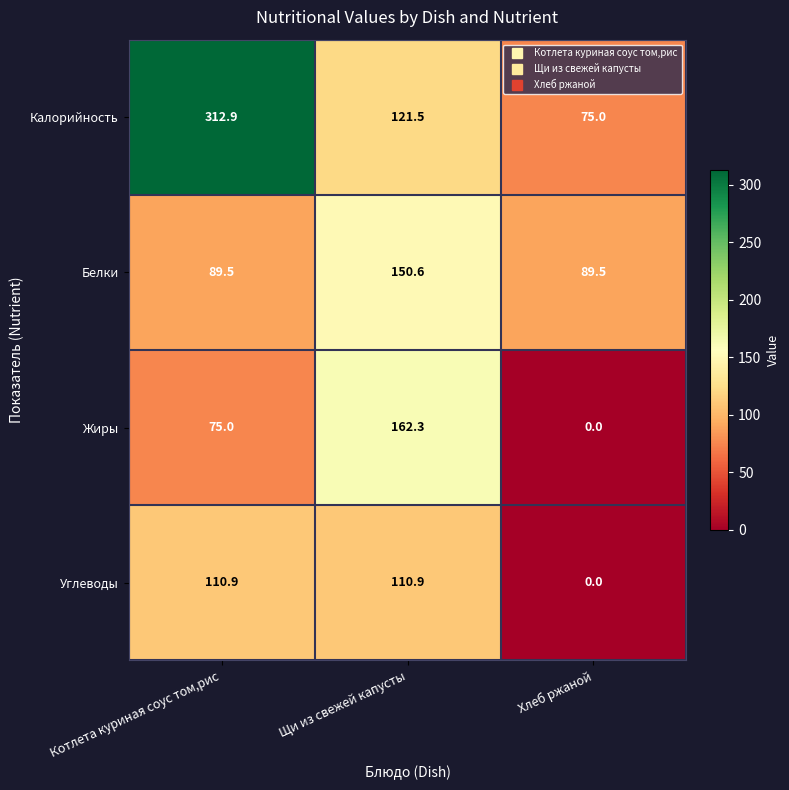

Which series has the widest spread of values?

Калорийность